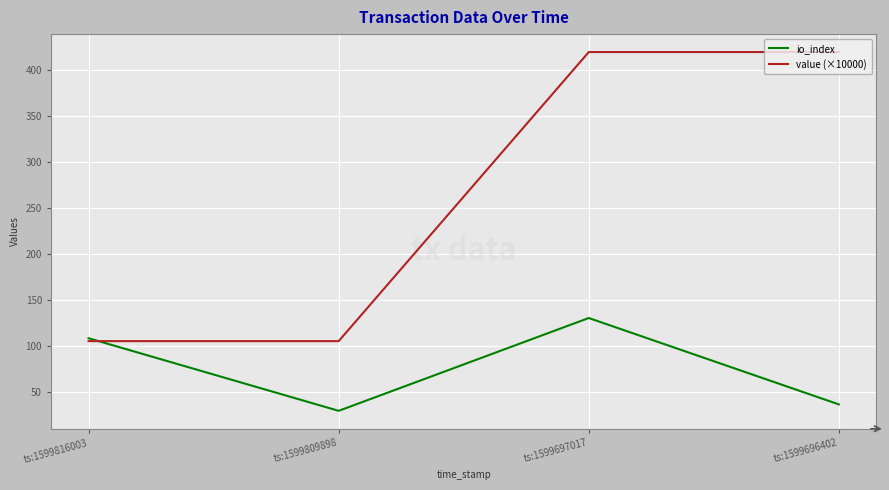

Read the value (×10000) value at ts:1599697017.

419.4